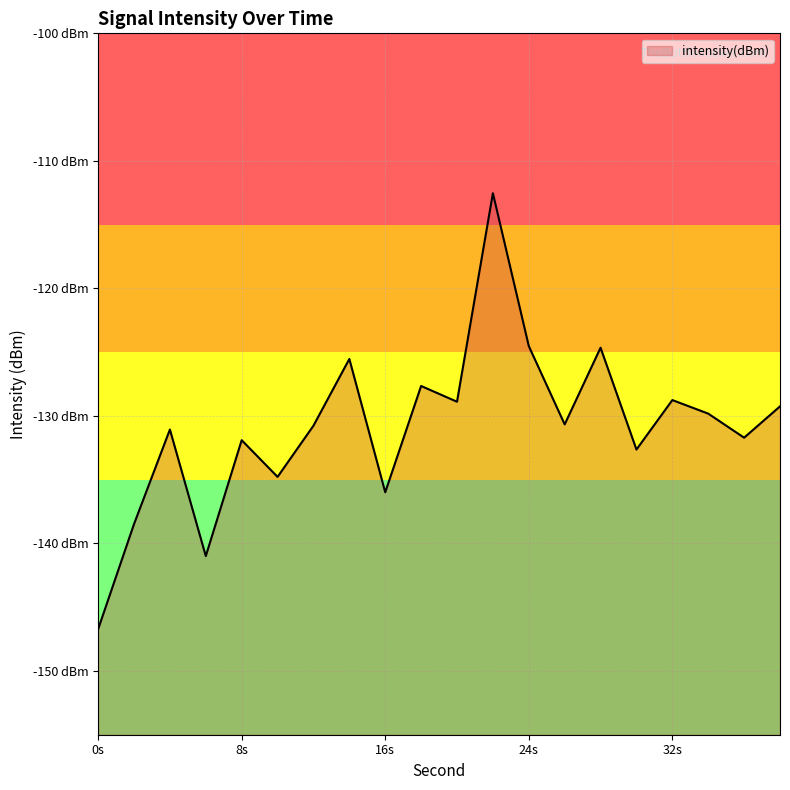

Rank the categories by value from highest to lowest.

22, 24, 28, 14, 18, 32, 20, 38, 34, 26, 12, 4, 36, 8, 30, 10, 16, 2, 6, 0